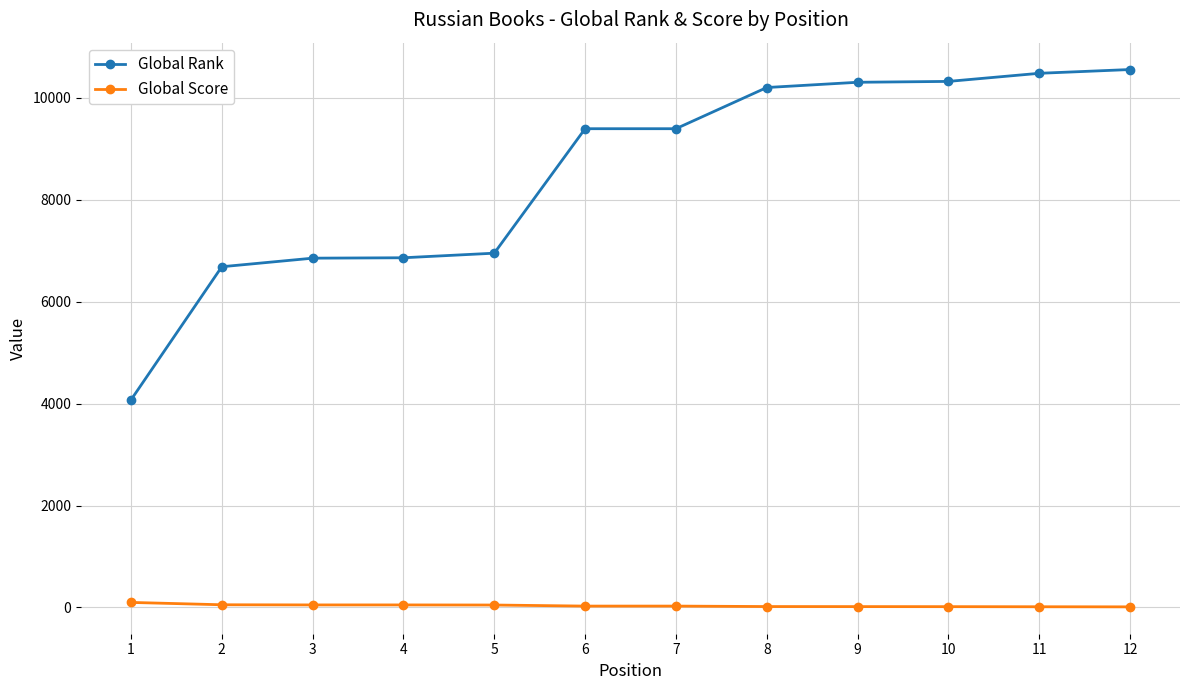

Which series has the largest range (max minus min)?

Global Rank